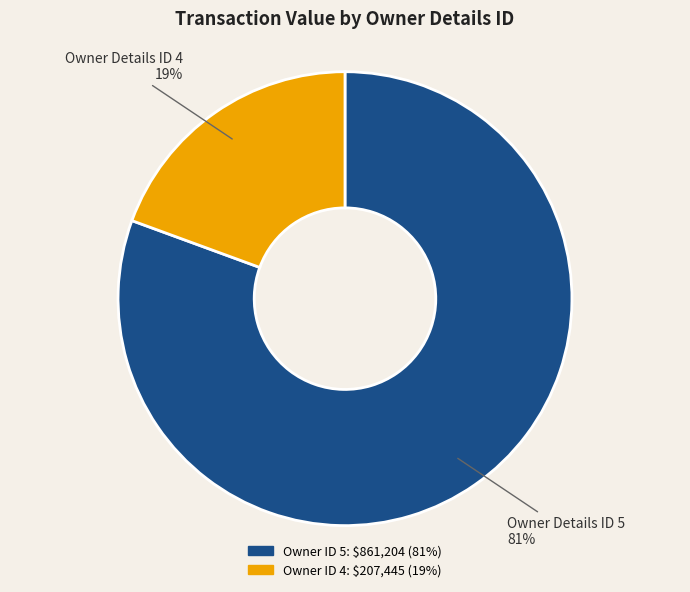

To the nearest percent, what is the average slice percentage?

50%